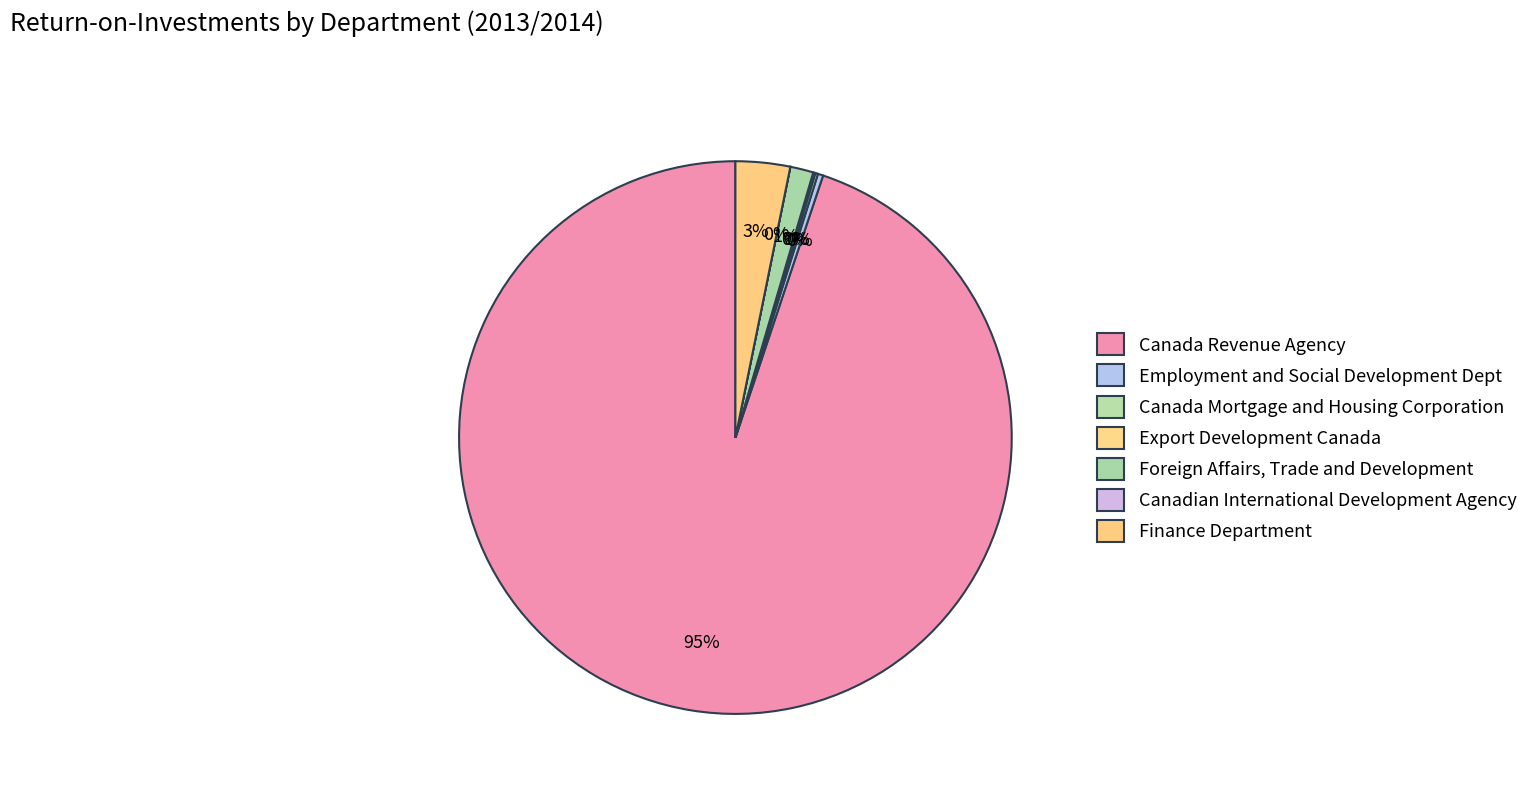

To the nearest percent, what is the difference between the largest and smallest slice percentages?

95%